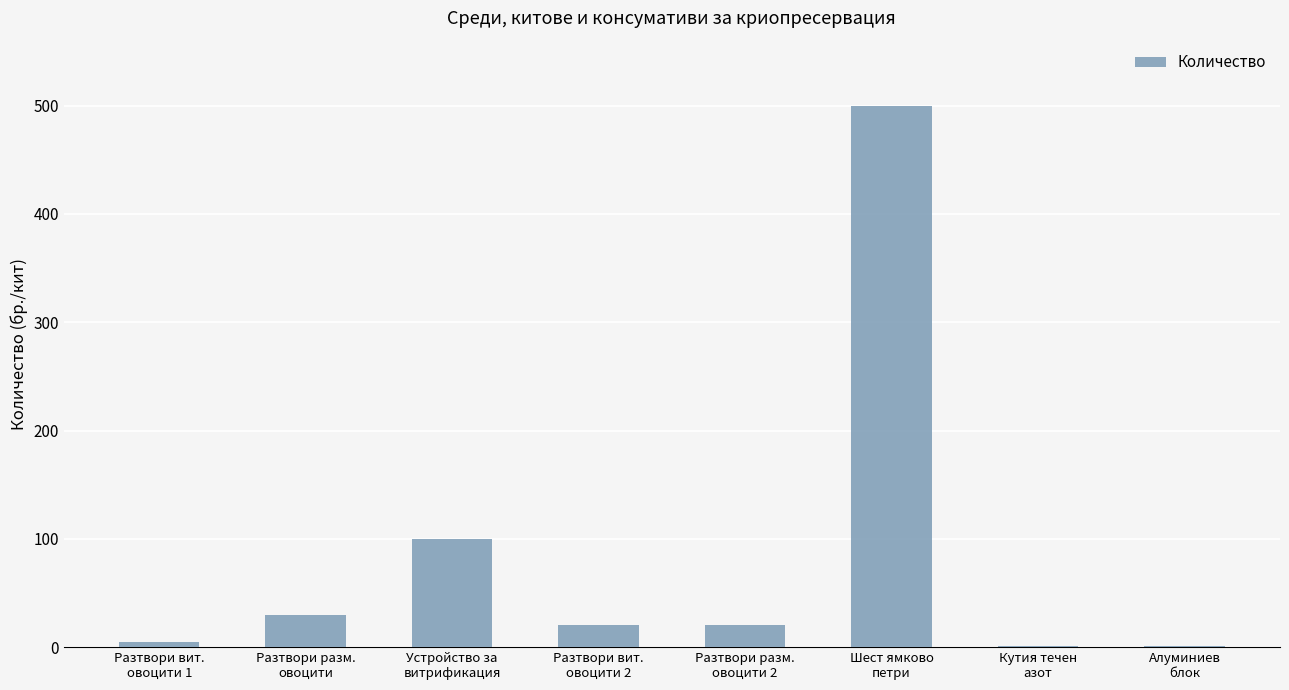

What is the greatest value displayed?

500